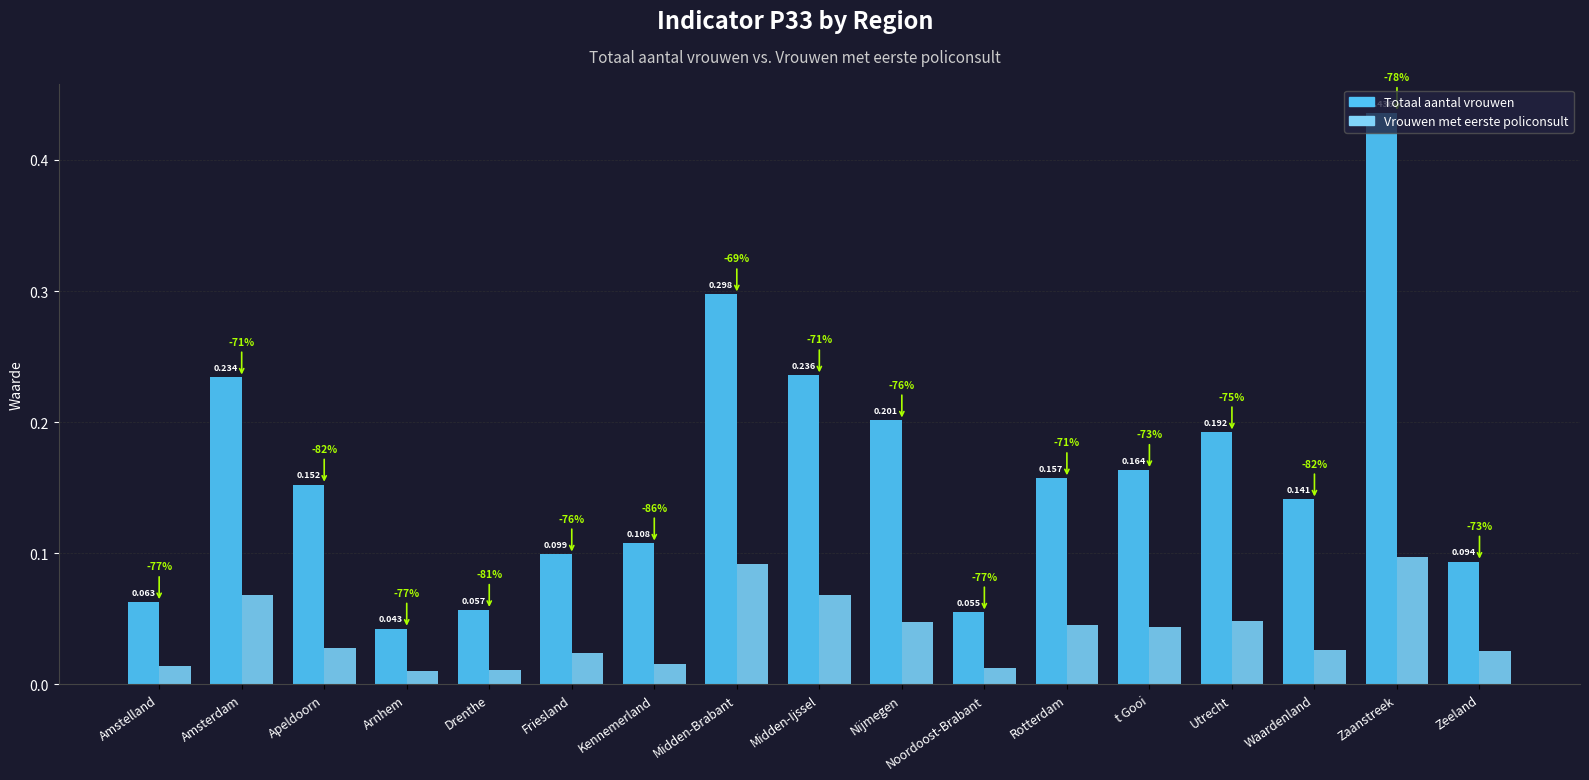

Which series has the largest range (max minus min)?

Totaal aantal vrouwen